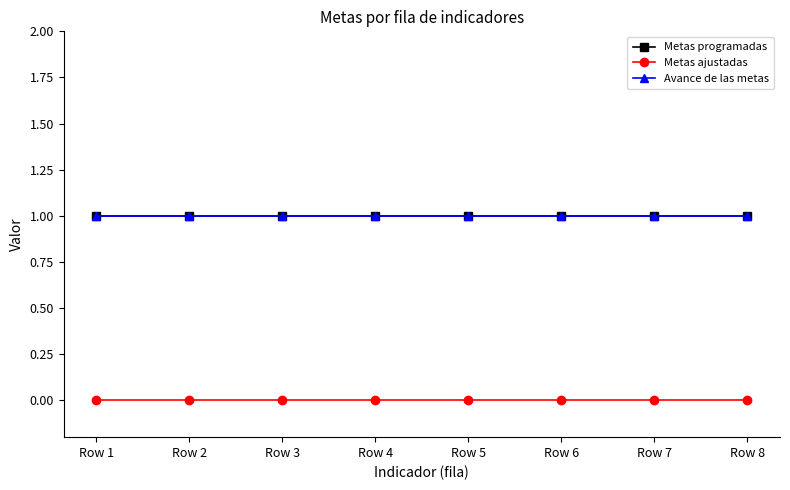

Is this an area chart (filled region under the line)?

No